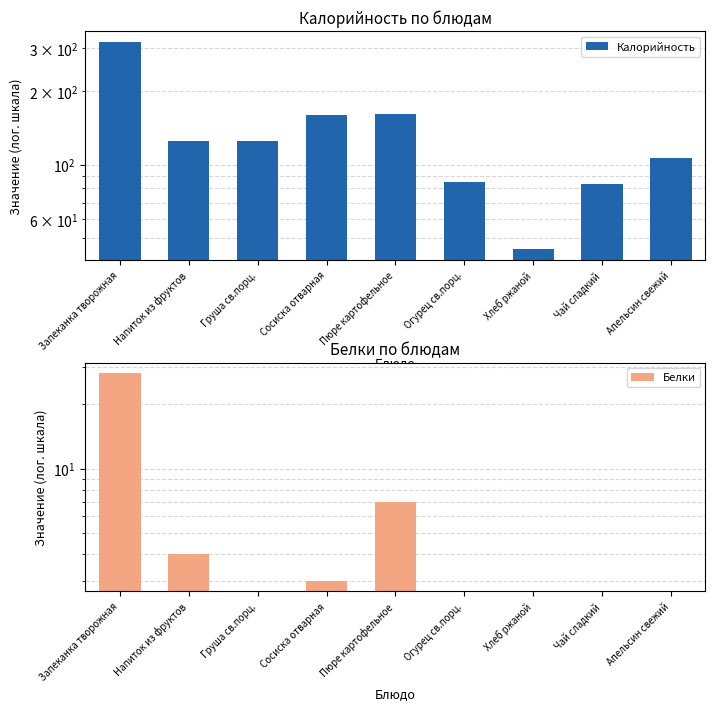

What is the difference between the second highest and minimum values in the Калорийность series?

117